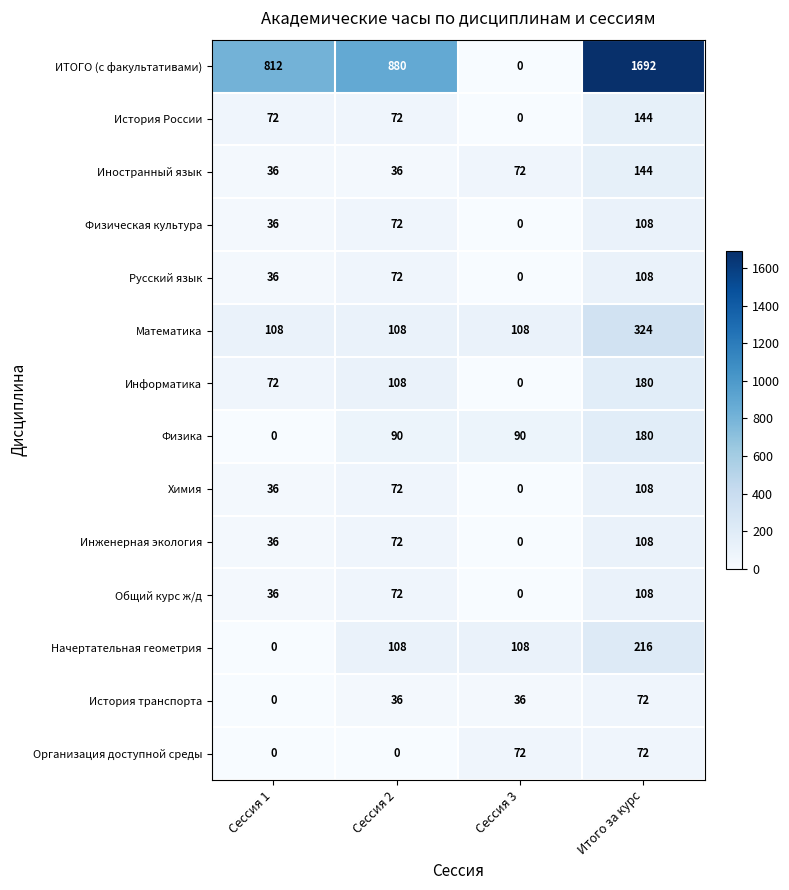

What is the sum of the Химия values at Сессия 1 and Сессия 3?

36